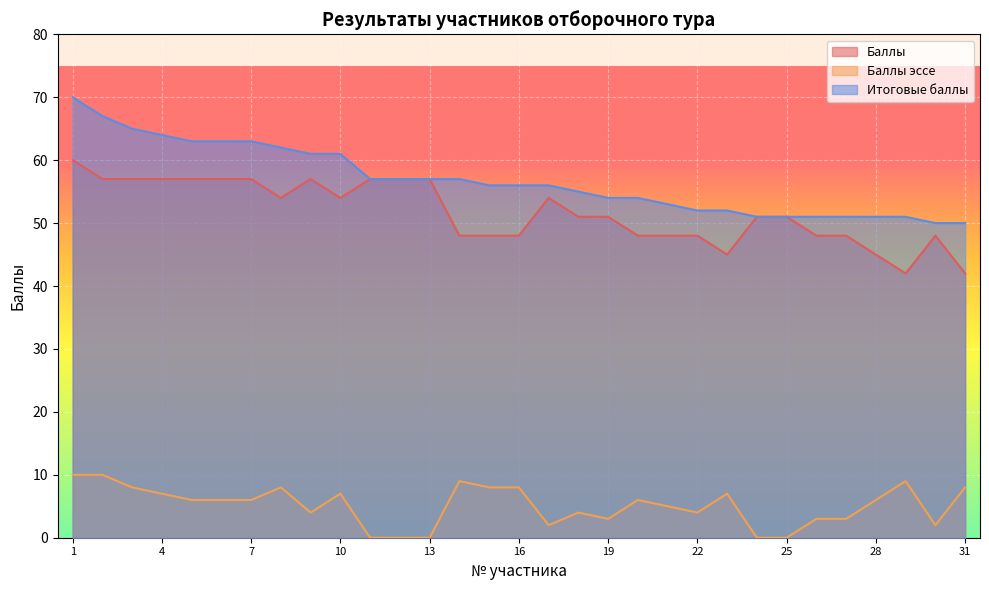

The Итоговые баллы series shows 119 at 2. True or false?

False